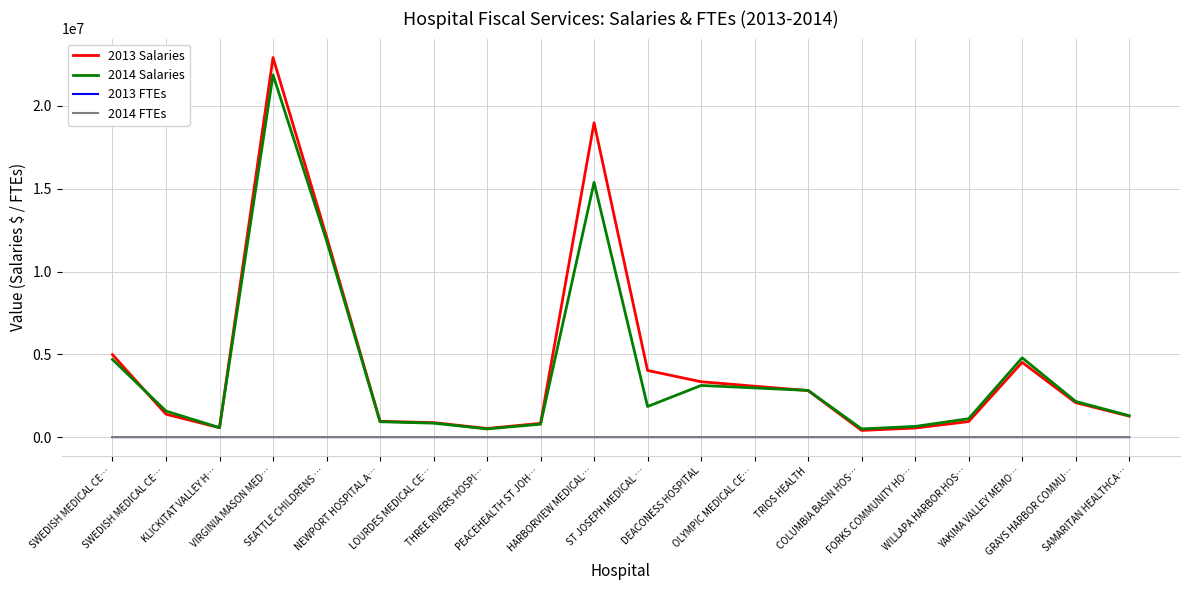

What are all the series names shown in the legend?

2013 Salaries, 2014 Salaries, 2013 FTEs, 2014 FTEs